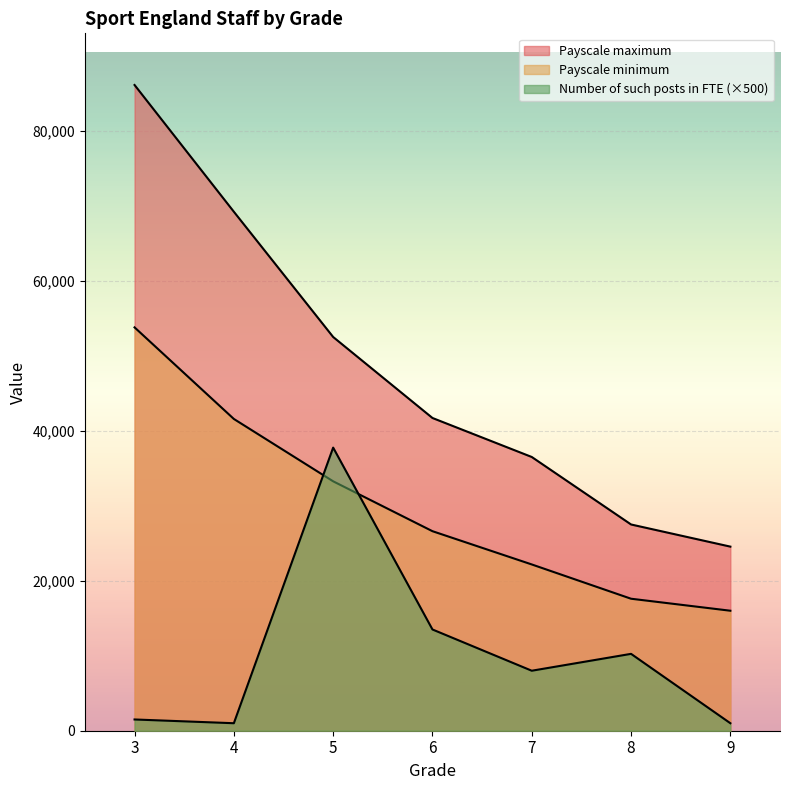

Read the Payscale minimum value at 8, to the nearest 50.

17600